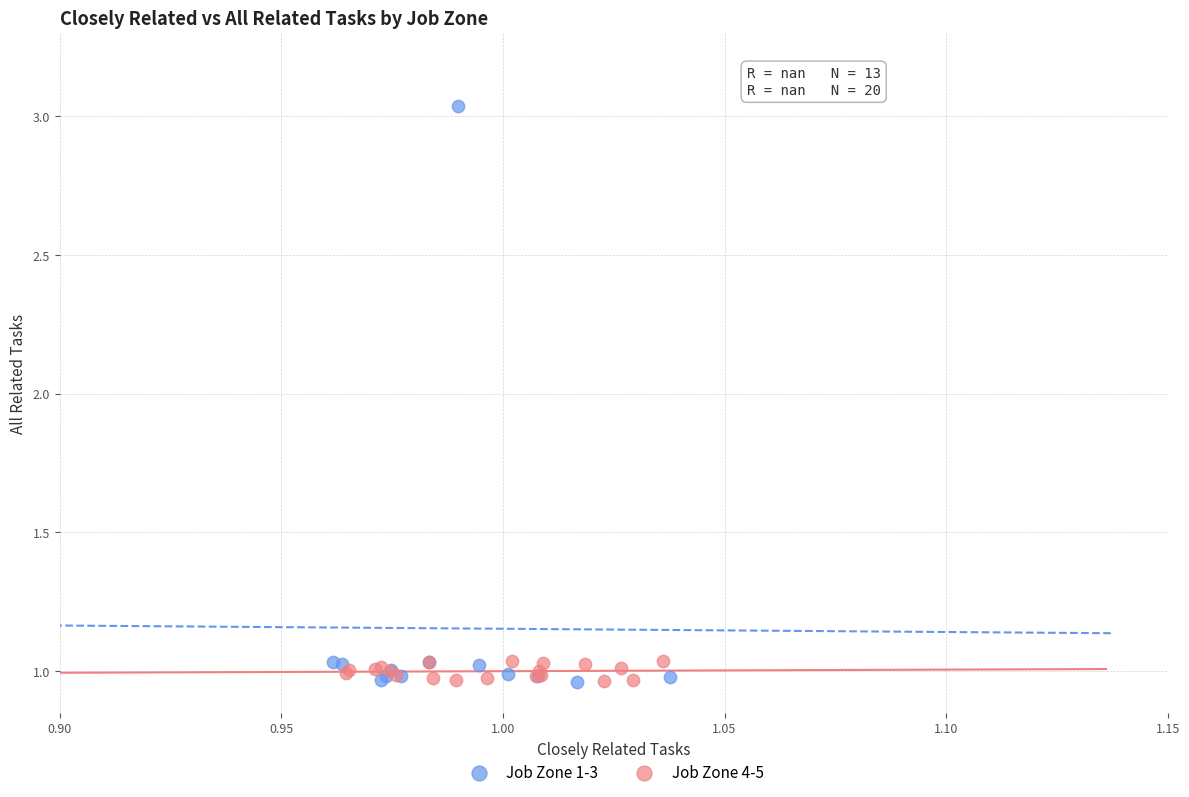

Which series contains the highest Y value?

Job Zone 1-3